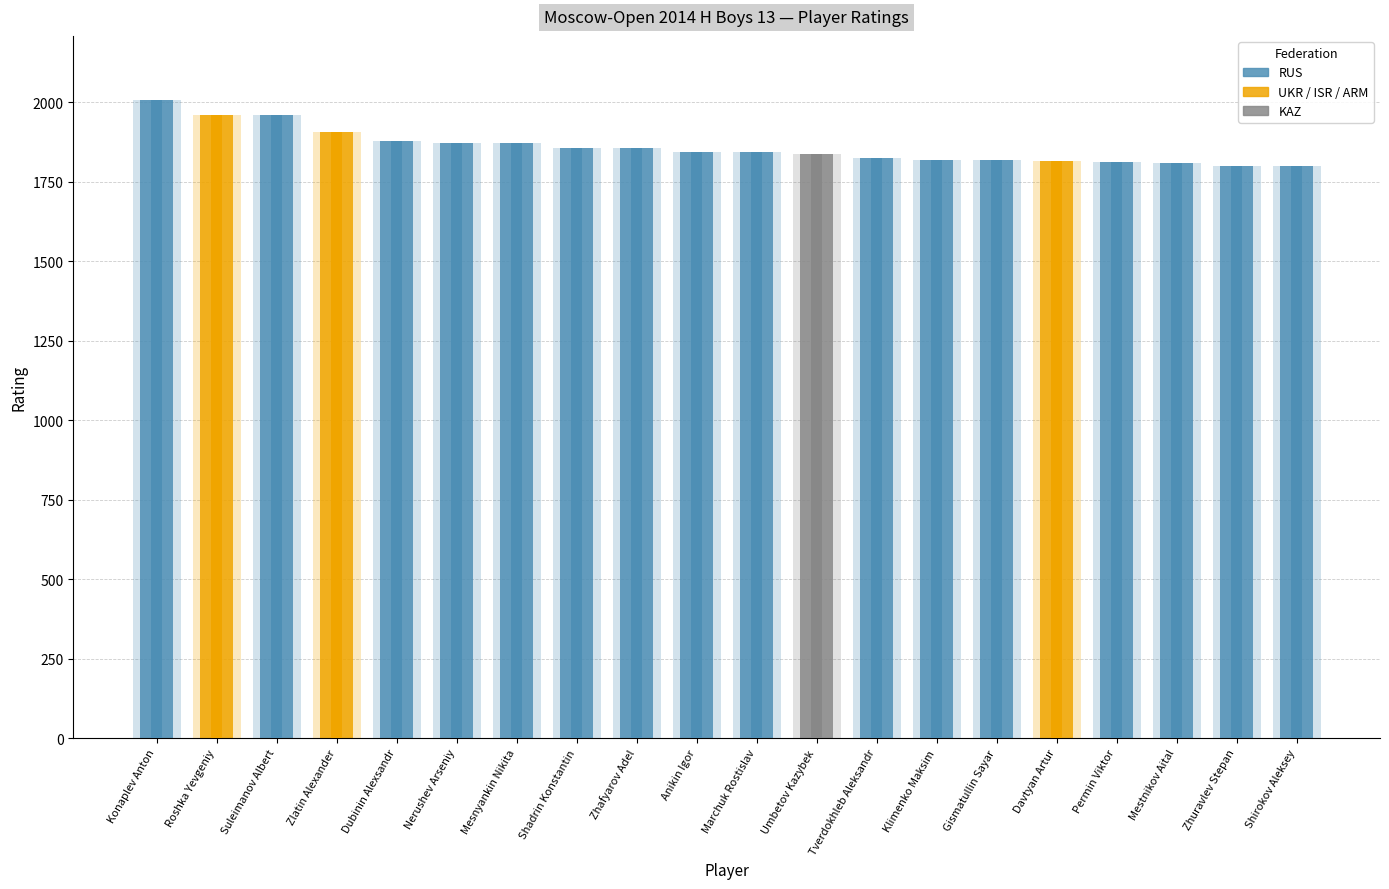

List the labels in order of value, smallest first.

Shirokov Aleksey, Zhuravlev Stepan, Mestnikov Aital, Permin Viktor, Davtyan Artur, Gismatullin Sayar, Klimenko Maksim, Tverdokhleb Aleksandr, Umbetov Kazybek, Anikin Igor, Marchuk Rostislav, Shadrin Konstantin, Zhafyarov Adel, Mesnyankin Nikita, Nerushev Arseniy, Dubinin Alexsandr, Zlatin Alexander, Suleimanov Albert, Roshka Yevgeniy, Konaplev Anton